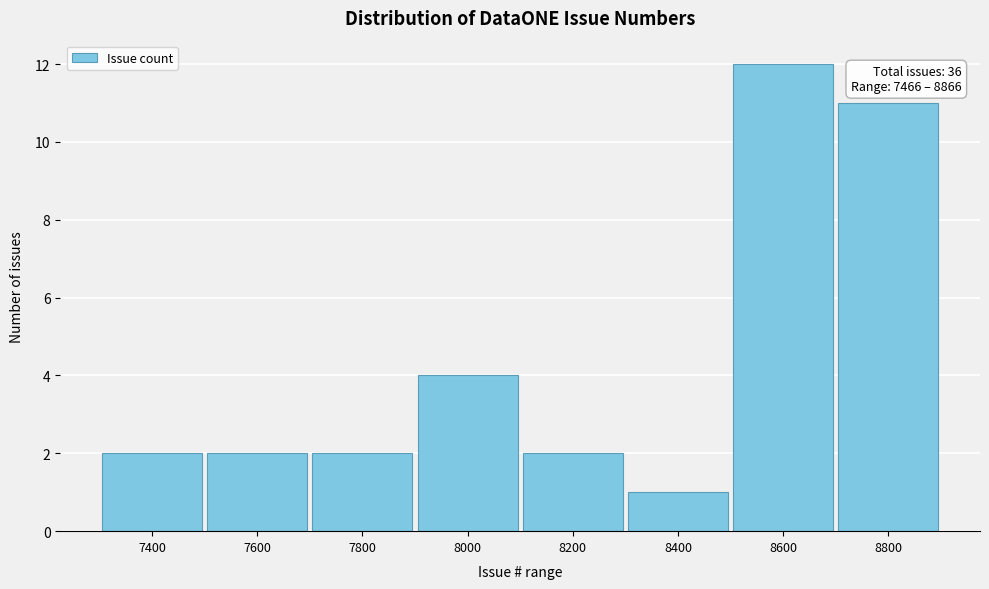

Reading left to right, list all the values displayed in this chart.

2	2	2	4	2	1	12	11